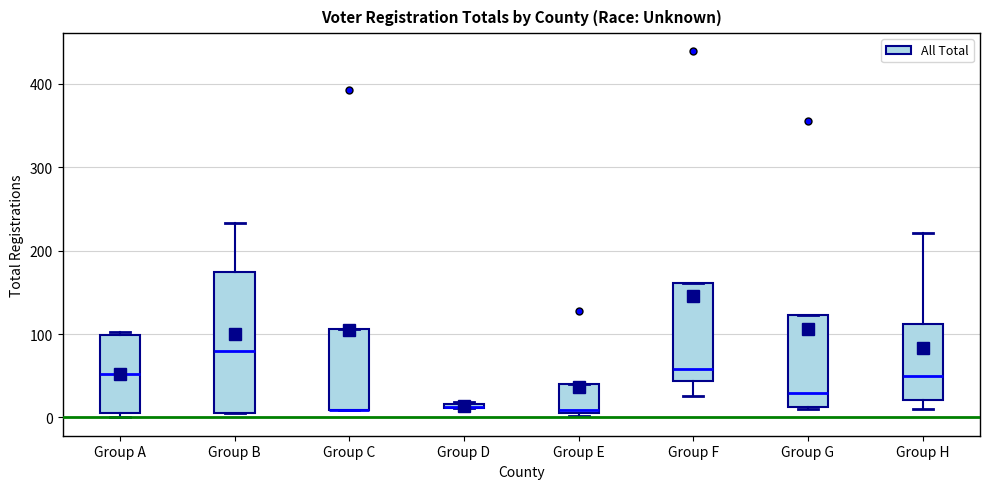

Where is the lower edge of the box for Group A on the y-axis? The values are not printed on the chart, so give them approximately, as read against the axis.

0